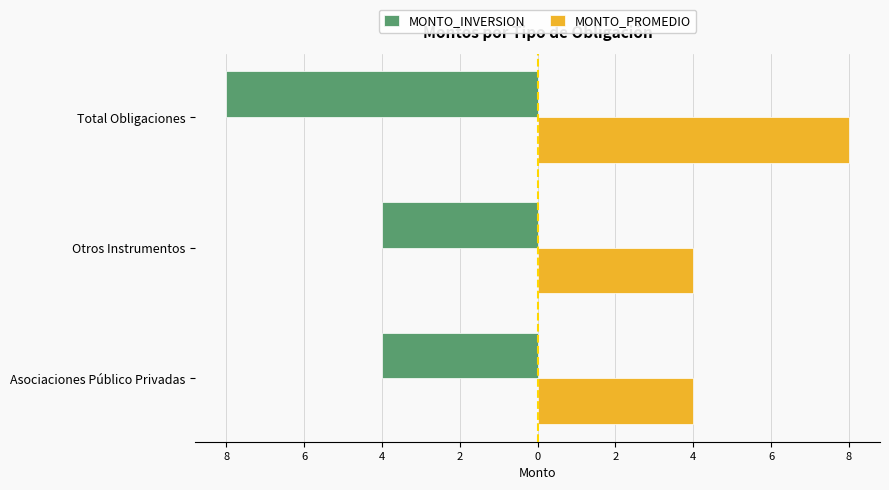

What are all the series names shown in the legend?

MONTO_INVERSION, MONTO_PROMEDIO